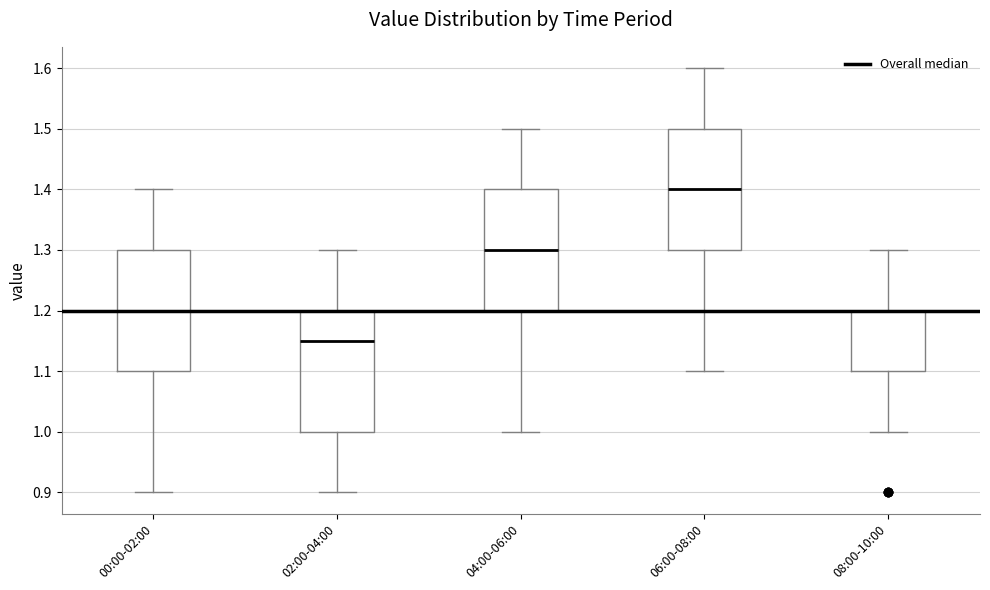

Reading left to right, read every box against the y-axis: the position of its median line, the range the box covers, and the ends of its whiskers. The values are not printed on the chart, so give them approximately, as read against the axis.

00:00-02:00: median 1.20, box 1.10 to 1.30, whiskers 0.90 to 1.40
02:00-04:00: median 1.15, box 1.00 to 1.20, whiskers 0.90 to 1.30
04:00-06:00: median 1.30, box 1.20 to 1.40, whiskers 1.00 to 1.50
06:00-08:00: median 1.40, box 1.30 to 1.50, whiskers 1.10 to 1.60
08:00-10:00: median 1.20 (drawn on the box's upper edge), box 1.10 to 1.20, whiskers 1.00 to 1.30